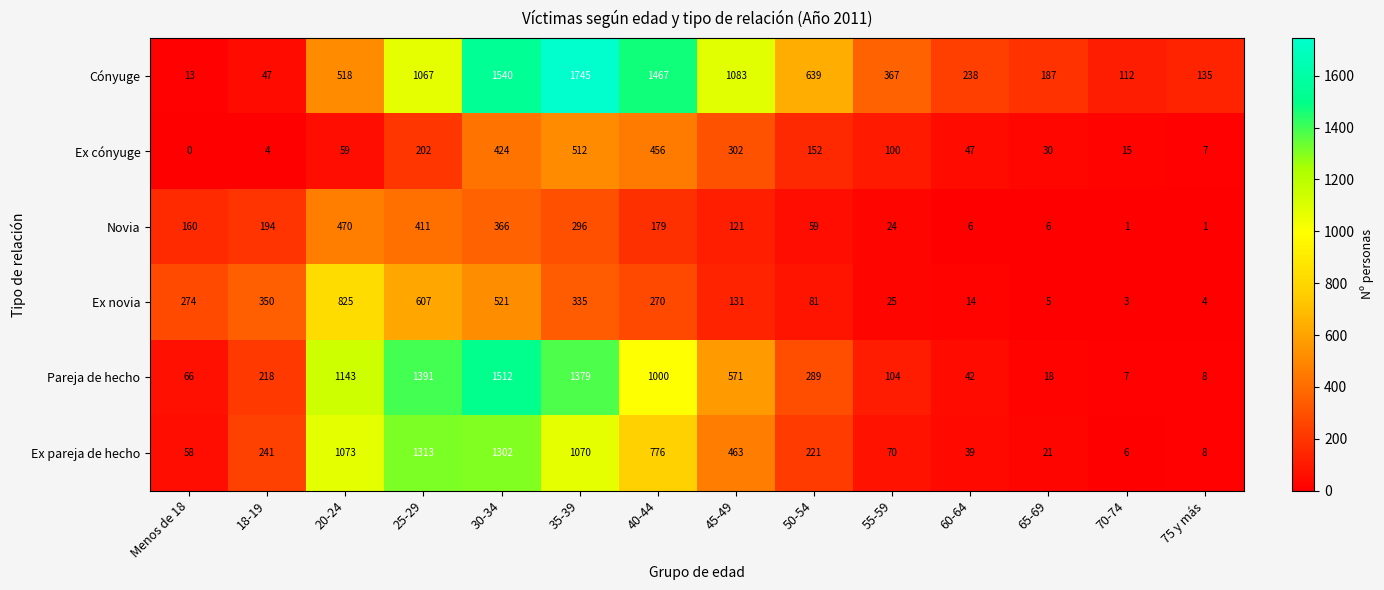

How many data points in Ex cónyuge are less than 100?

7